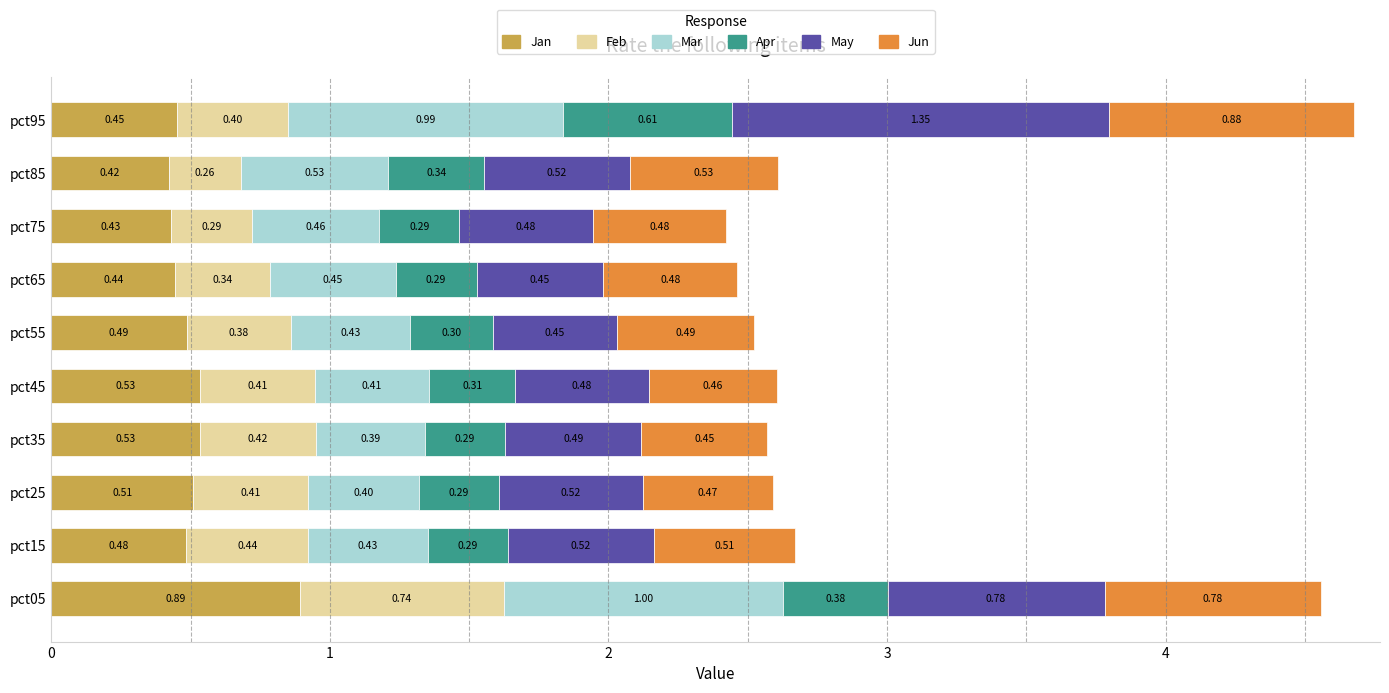

At which category is the sum across all series the highest?

pct95